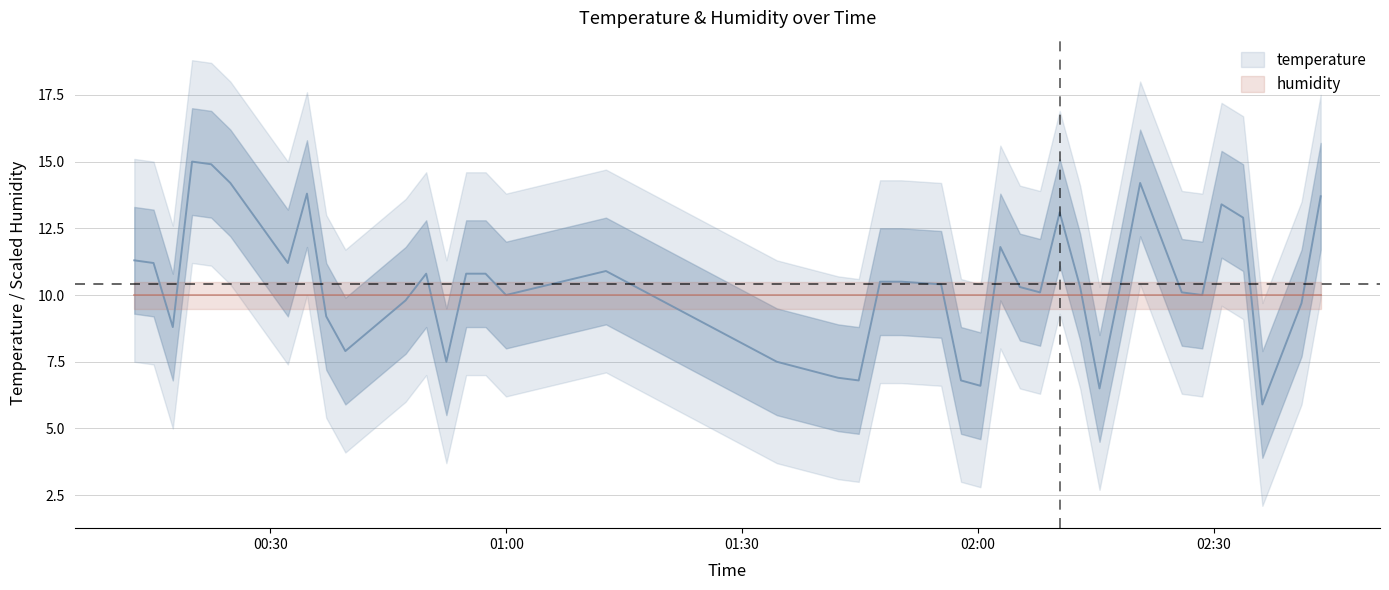

What is the sum of all values?

416.3